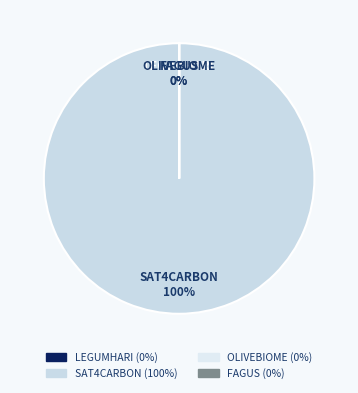

Is there any slice that represents more than half of the pie?

Yes